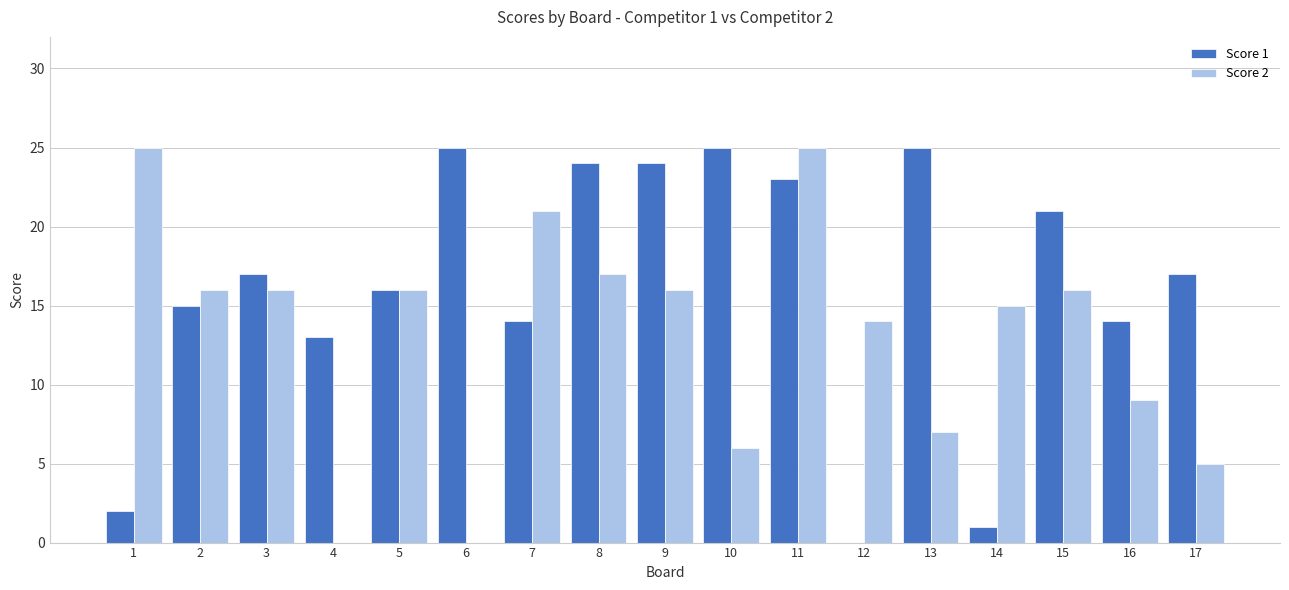

Is it true that Score 1 equals 1 at 14?

True